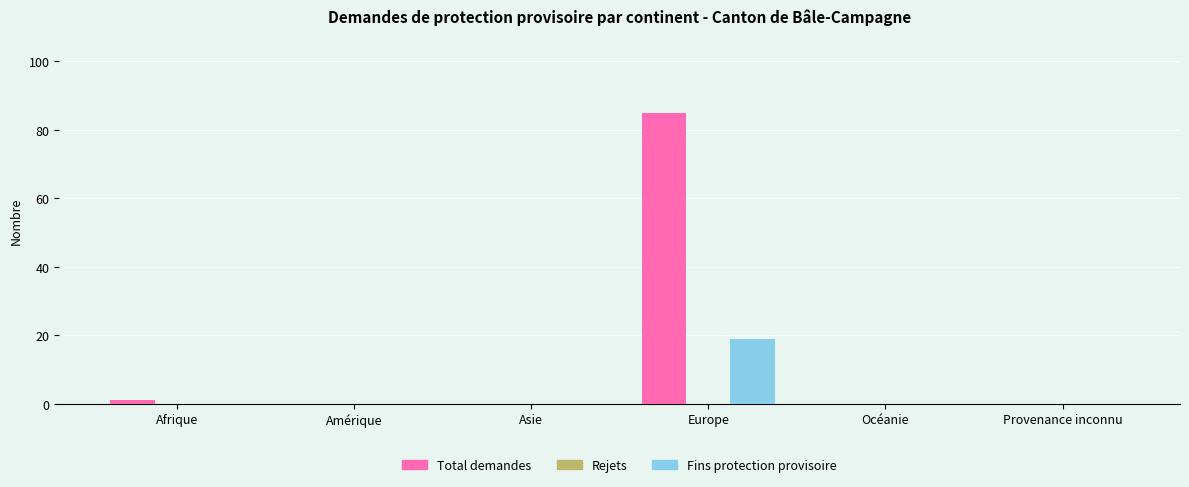

The Total demandes series shows 0 at Provenance inconnu. True or false?

True